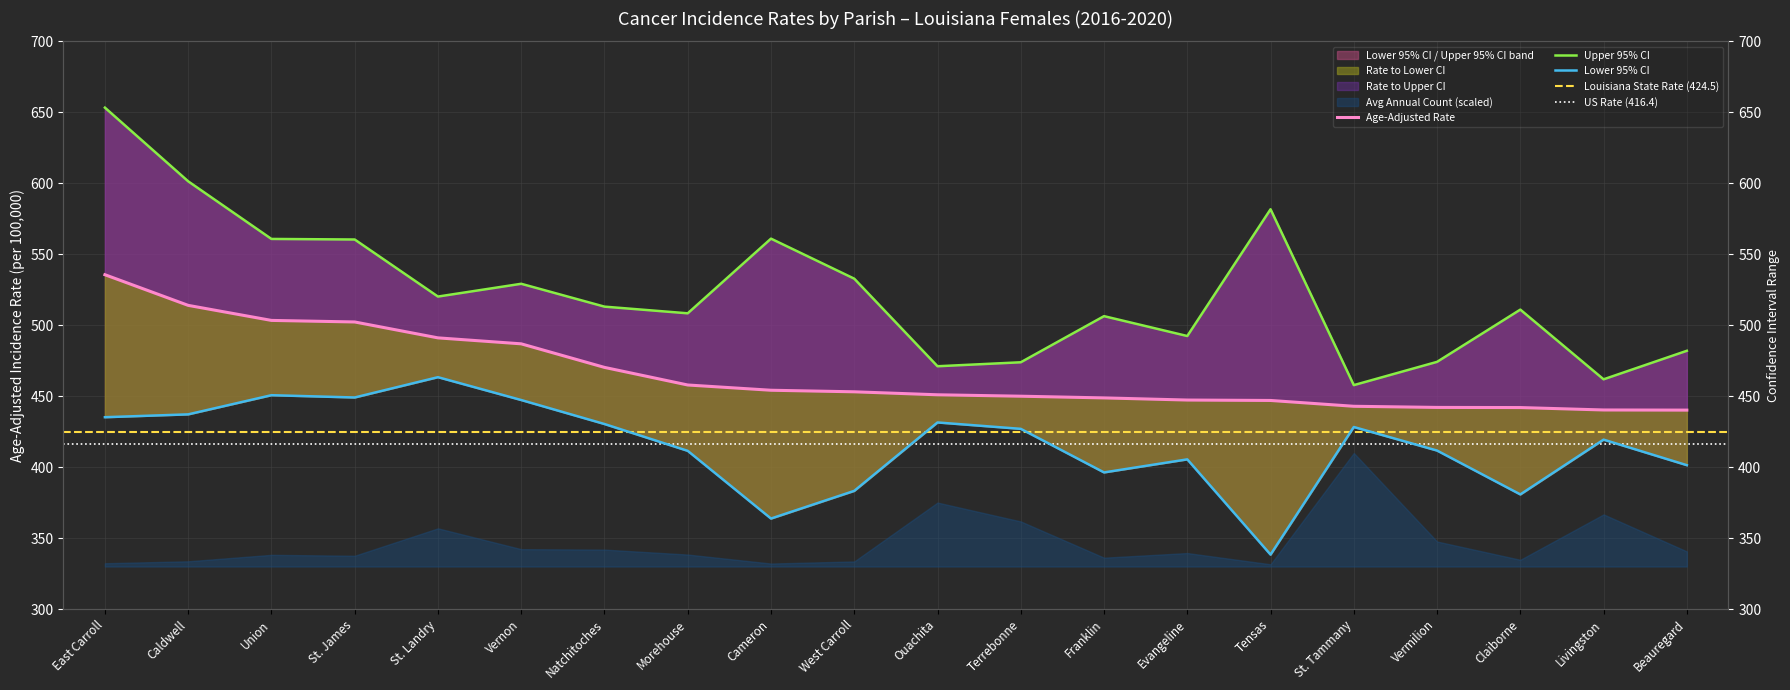

The Lower 95% CI series shows 543.6 at Tensas. True or false?

False